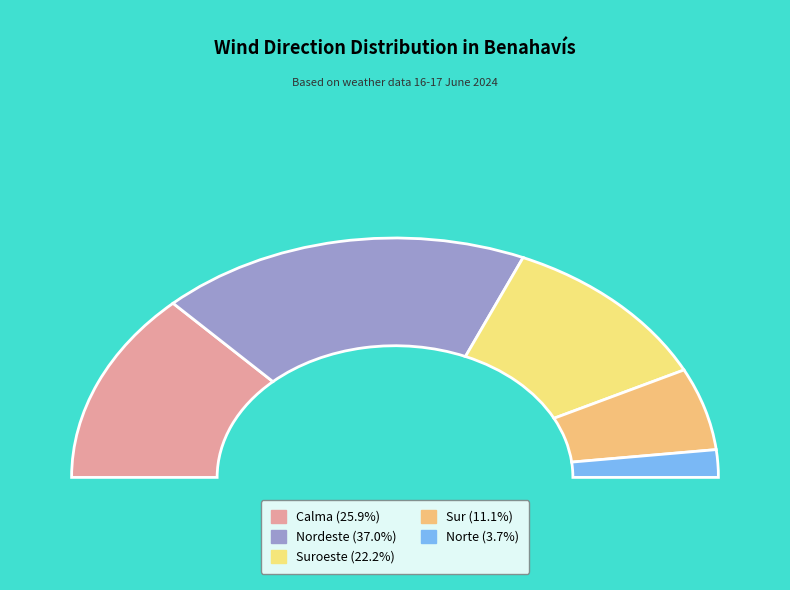

How many segments does this pie chart have?

5